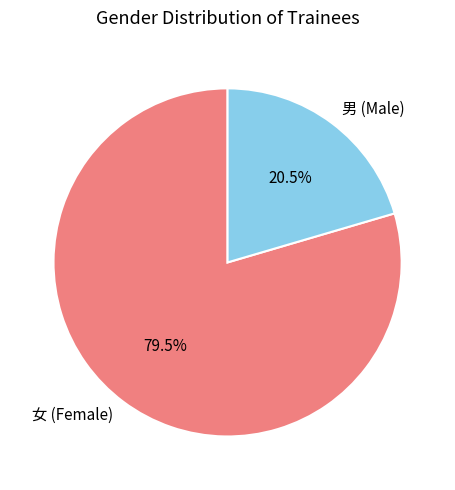

Approximately how many times larger is the value at 女 compared to 男?

3.9